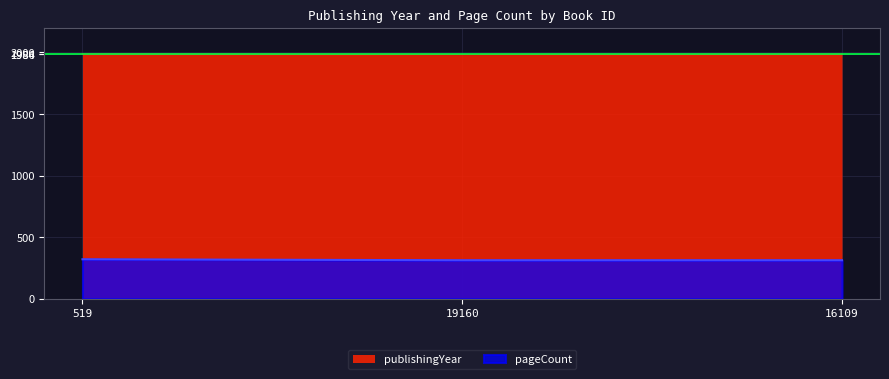

What is the value of the publishingYear point at the 2nd from the left?

1981